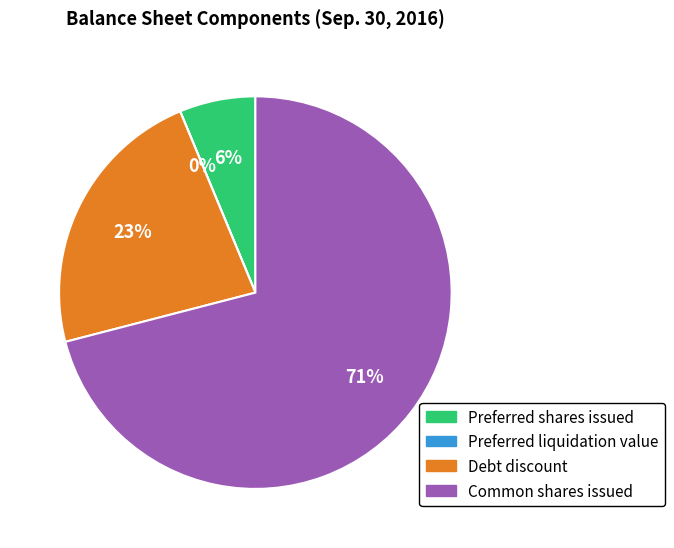

To the nearest percent, what is the difference between the largest and smallest slice percentages?

71%